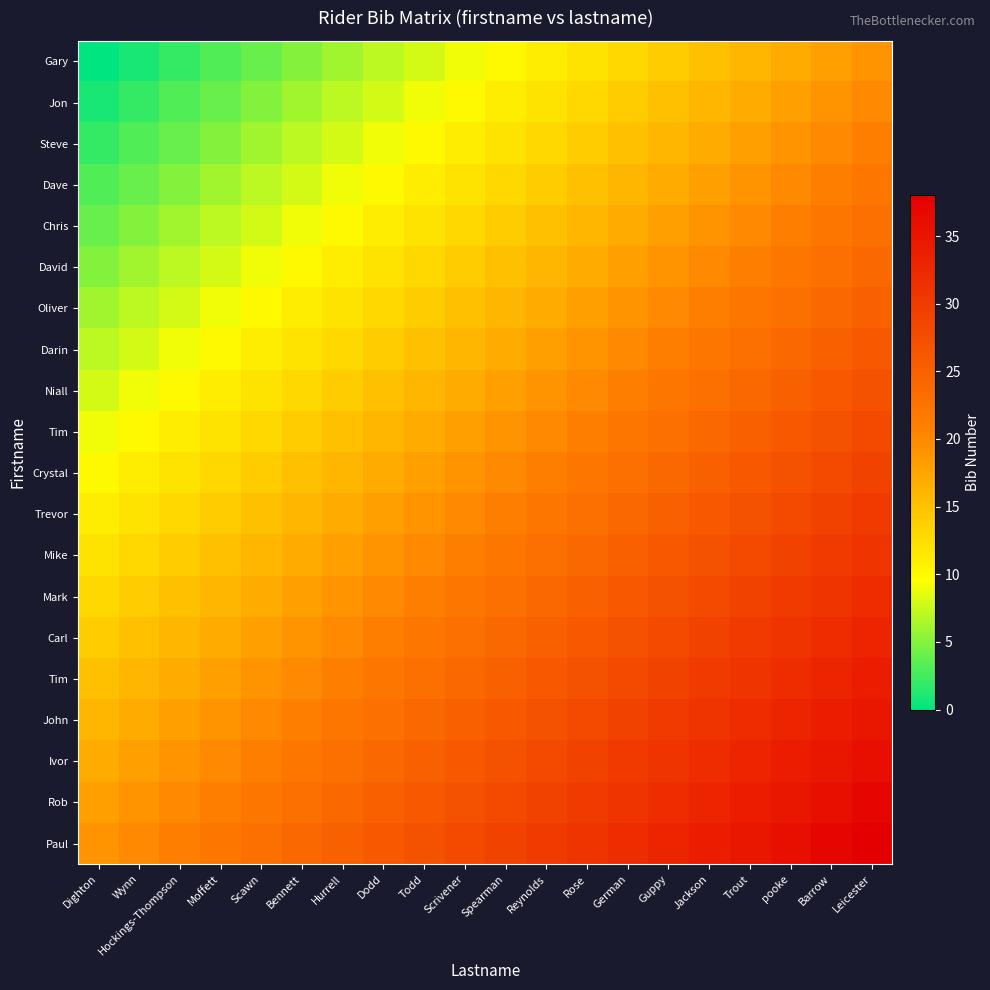

Which has a higher value, Spearman or Dodd?

Spearman